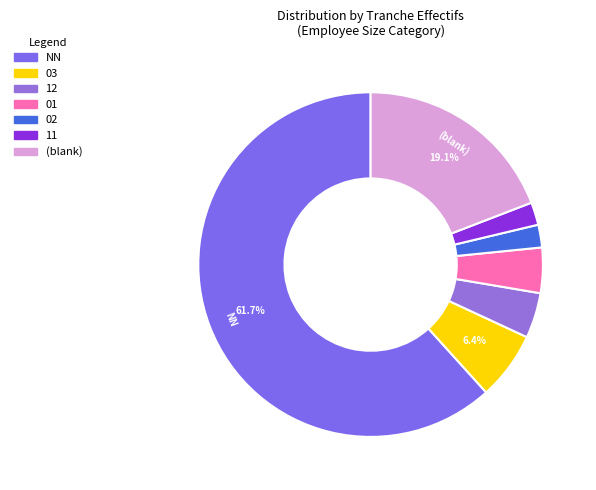

Count the number of slices in the pie.

7